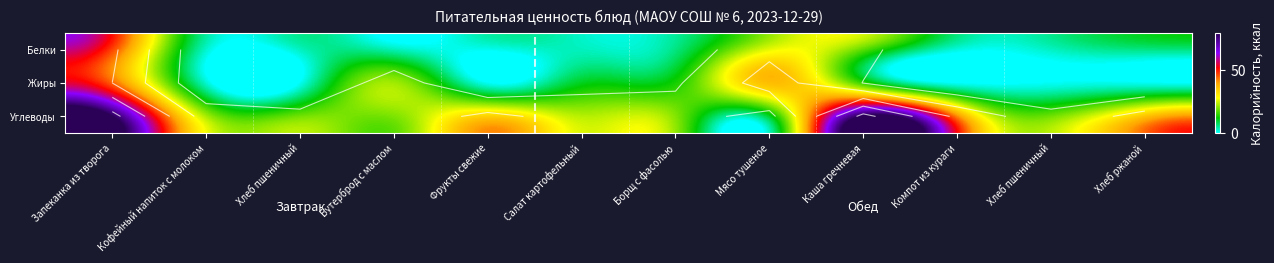

What is the average value of the Углеводы series?

33.9